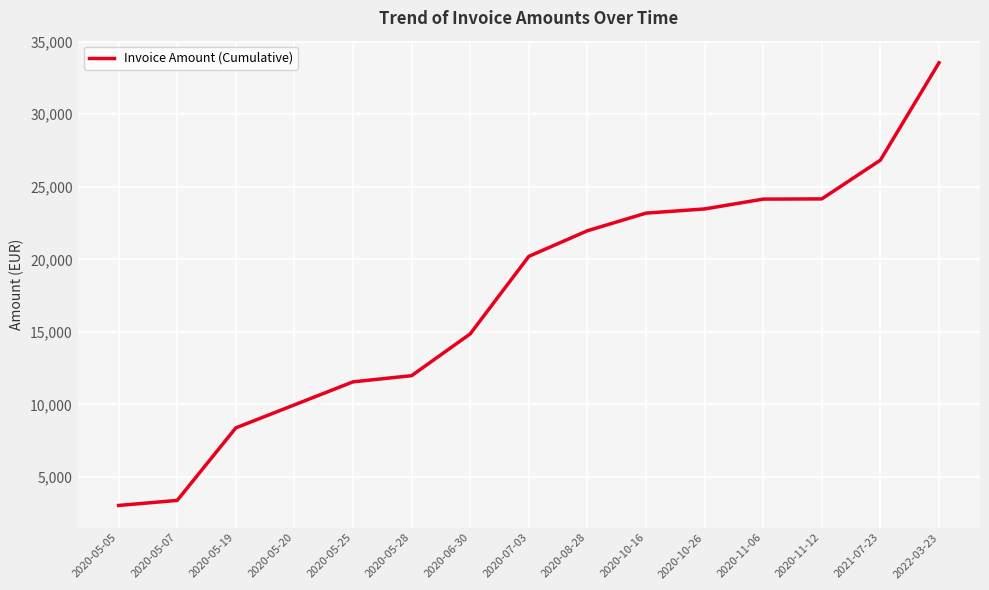

Approximately how many times larger is the value at 2020-06-30 compared to 2020-10-26?

0.6